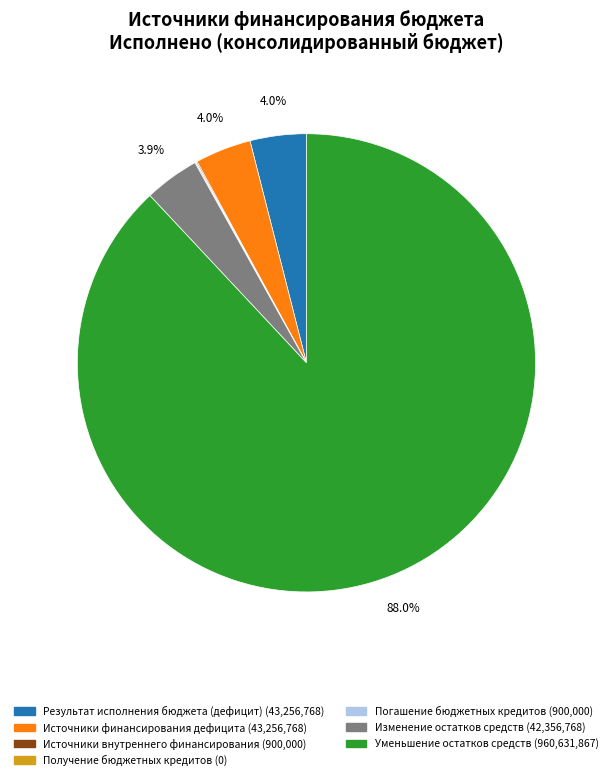

Which category has the biggest portion of the pie?

Уменьшение остатков средств